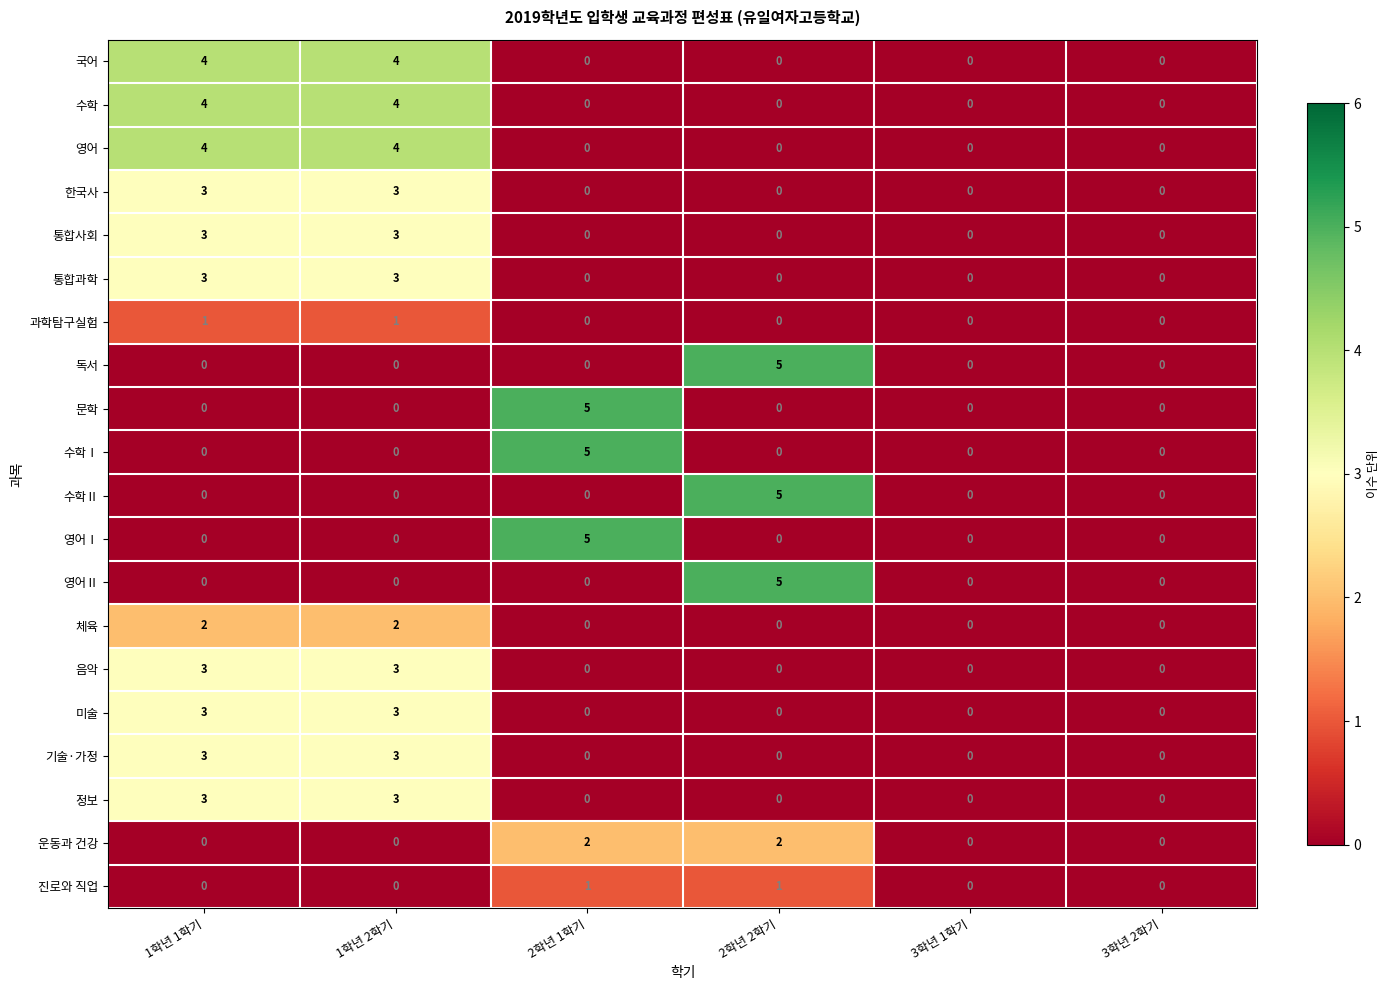

Is the value of 영어 at 1학년 1학기 greater than the value of 수학Ⅰ at 1학년 2학기?

Yes